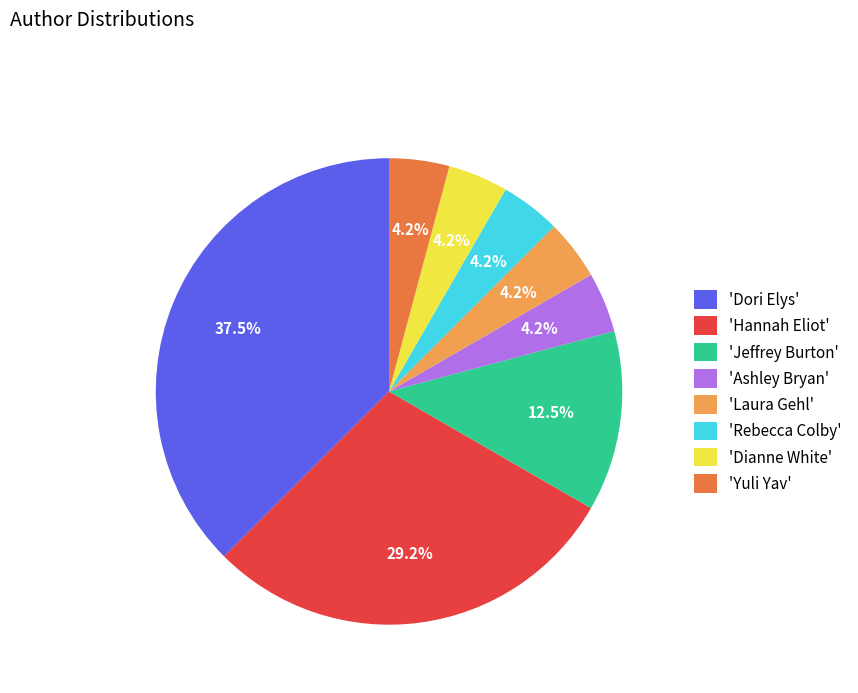

Is there any slice that represents more than half of the pie?

No